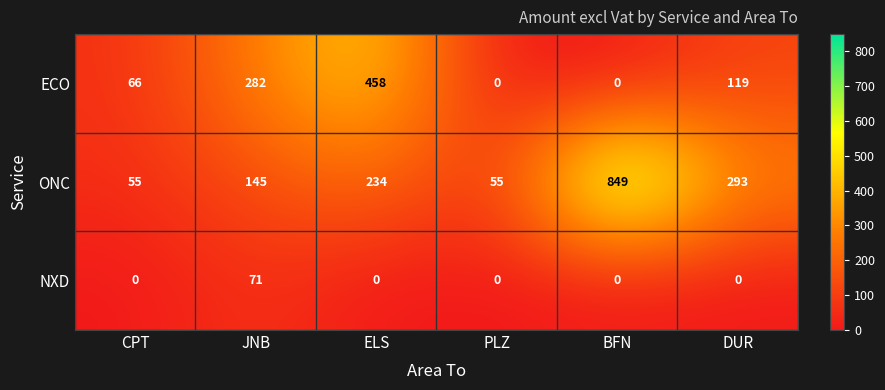

Reading left to right, what are all the values shown in this chart?

ECO: 66	282	458	0	0	119
ONC: 55	145	234	55	849	293
NXD: 0	71	0	0	0	0